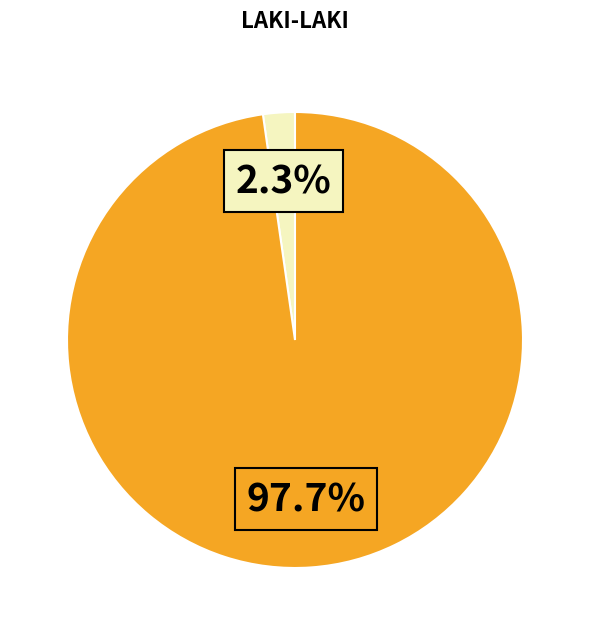

How many slices are in this pie chart?

2